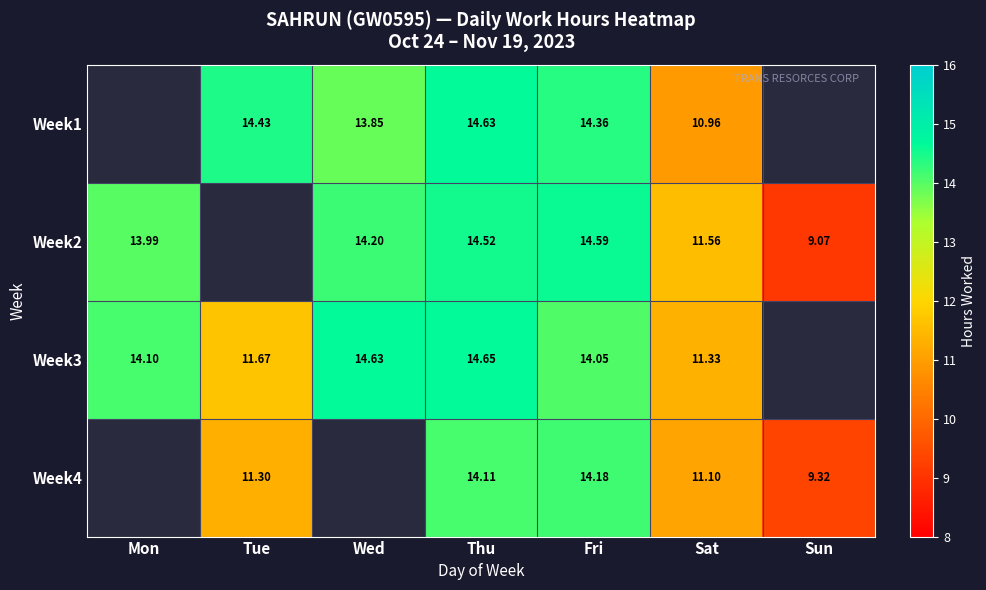

Which label corresponds to the largest value in the chart?

Thu